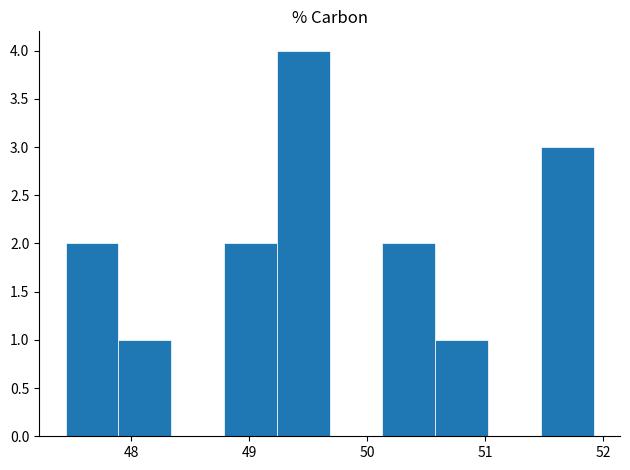

What is the height of the bar covering 50.1 to 50.6 on the x-axis? Neither the bar edges nor the heights are printed on the chart, so give them approximately, as read against the axes.

2